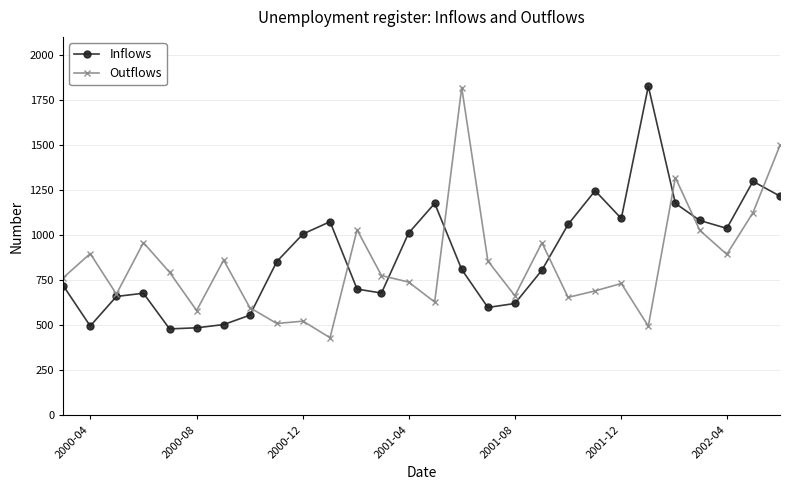

What is the minimum value for Inflows?

480